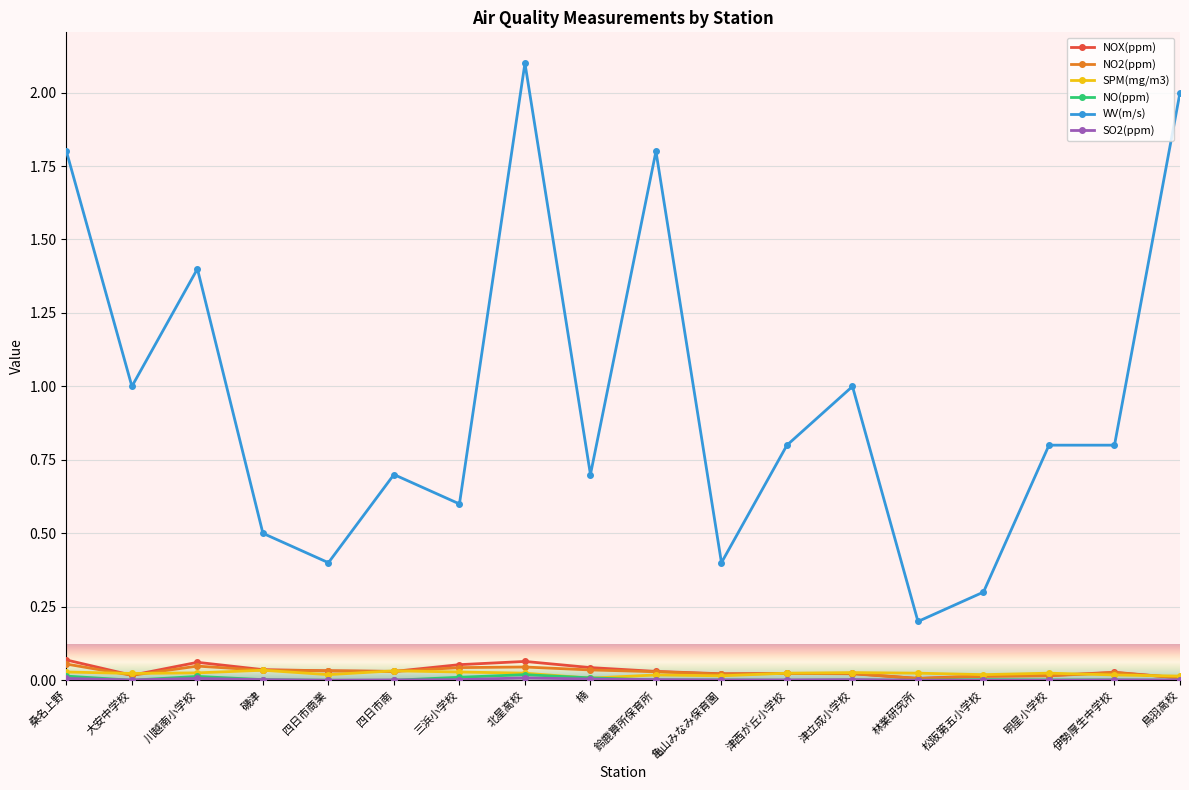

The value of NOX(ppm) at 明星小学校 is 0.0. True or false?

True